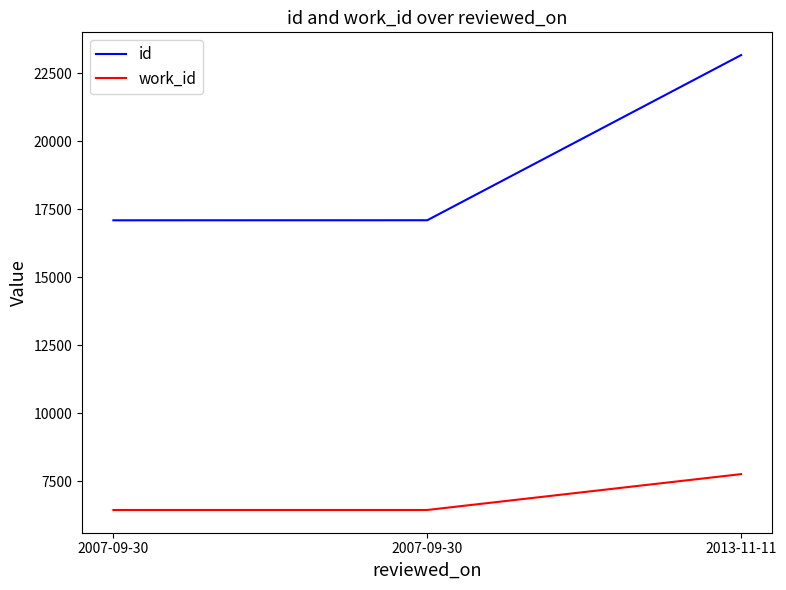

Reading left to right, transcribe all the data shown in this chart.

id: 2007-09-30=17099	2007-09-30=17101	2013-11-11=23177
work_id: 2007-09-30=6443	2007-09-30=6443	2013-11-11=7762